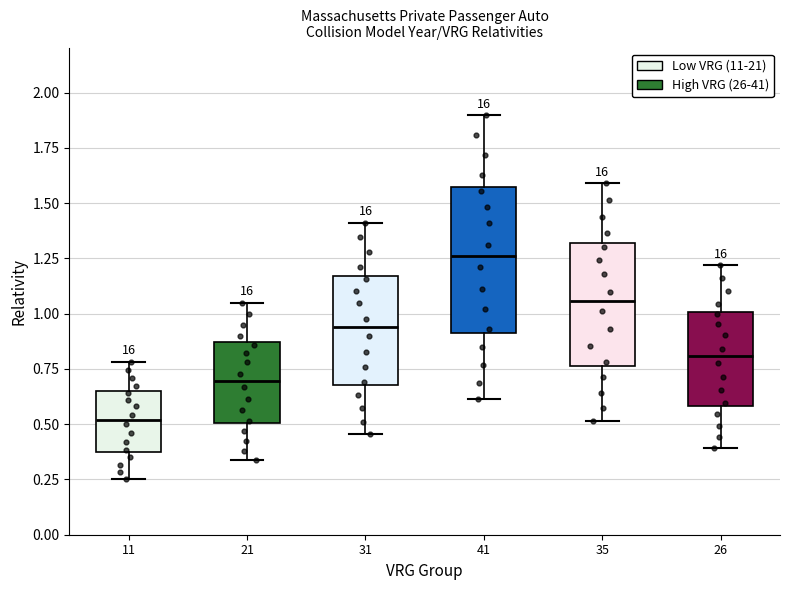

Comparing the boxes themselves (not the whiskers), which one is the tallest?

41